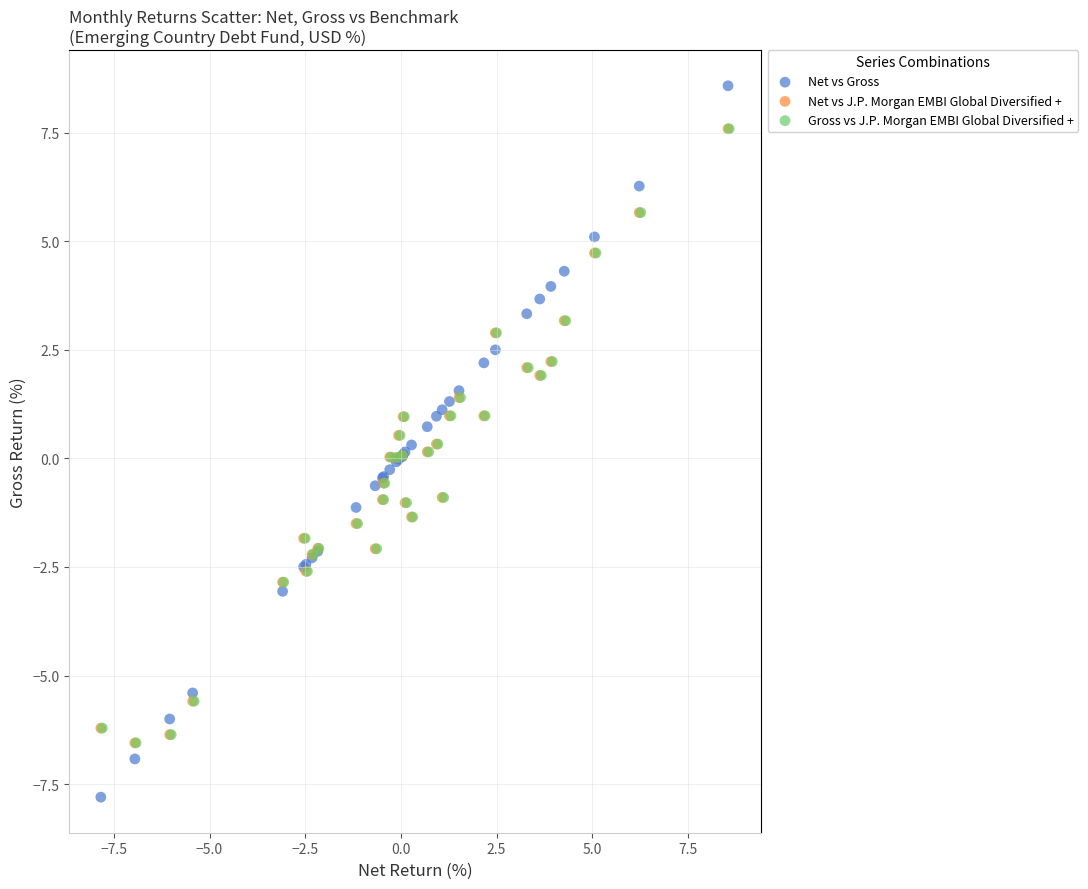

Which series reaches the maximum Y coordinate?

Net vs Gross